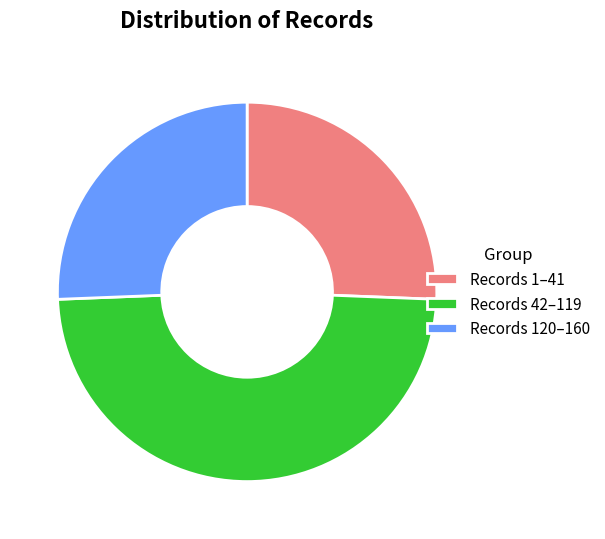

True or false: Records 42–119 accounts for 49% of the total.

True